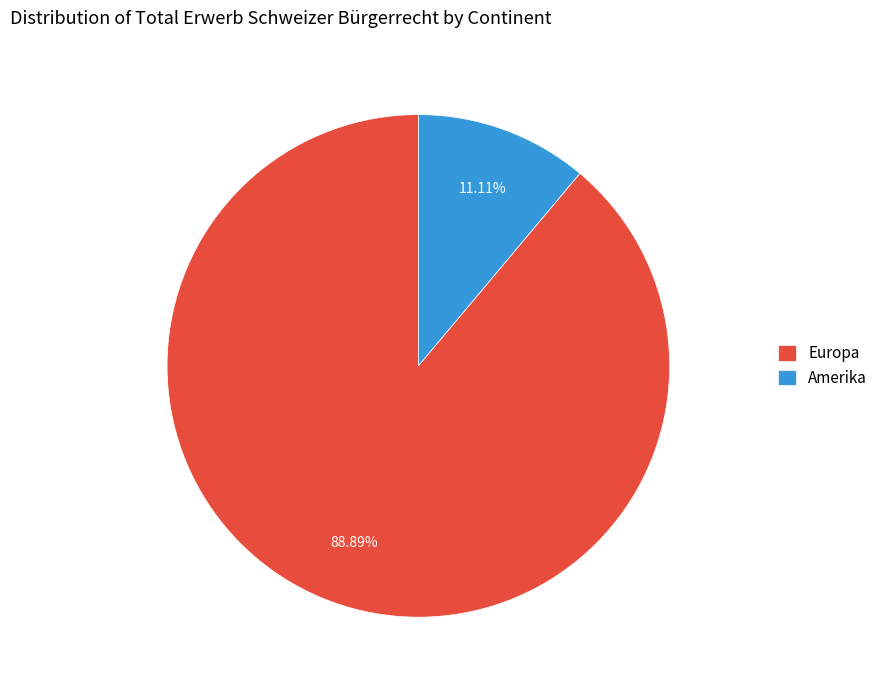

Rank the categories by value from lowest to highest.

Amerika, Europa